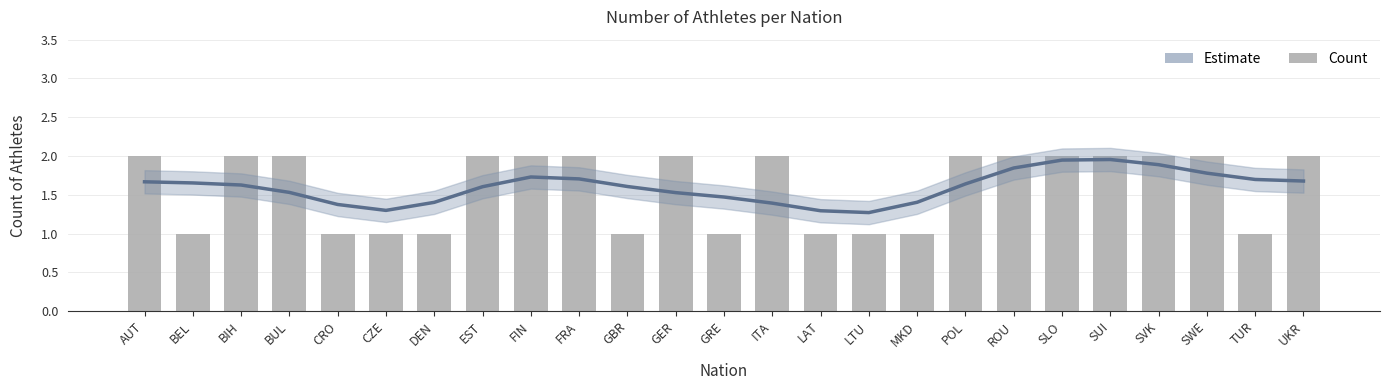

Reading left to right, list all the values displayed in this chart.

Estimate: AUT=1.7	BEL=1.7	BIH=1.6	BUL=1.5	CRO=1.4	CZE=1.3	DEN=1.4	EST=1.6	FIN=1.7	FRA=1.7	GBR=1.6	GER=1.5	GRE=1.5	ITA=1.4	LAT=1.3	LTU=1.3	MKD=1.4	POL=1.6	ROU=1.8	SLO=1.9	SUI=2.0	SVK=1.9	SWE=1.8	TUR=1.7	UKR=1.7
Count: AUT=2.0	BEL=1.0	BIH=2.0	BUL=2.0	CRO=1.0	CZE=1.0	DEN=1.0	EST=2.0	FIN=2.0	FRA=2.0	GBR=1.0	GER=2.0	GRE=1.0	ITA=2.0	LAT=1.0	LTU=1.0	MKD=1.0	POL=2.0	ROU=2.0	SLO=2.0	SUI=2.0	SVK=2.0	SWE=2.0	TUR=1.0	UKR=2.0